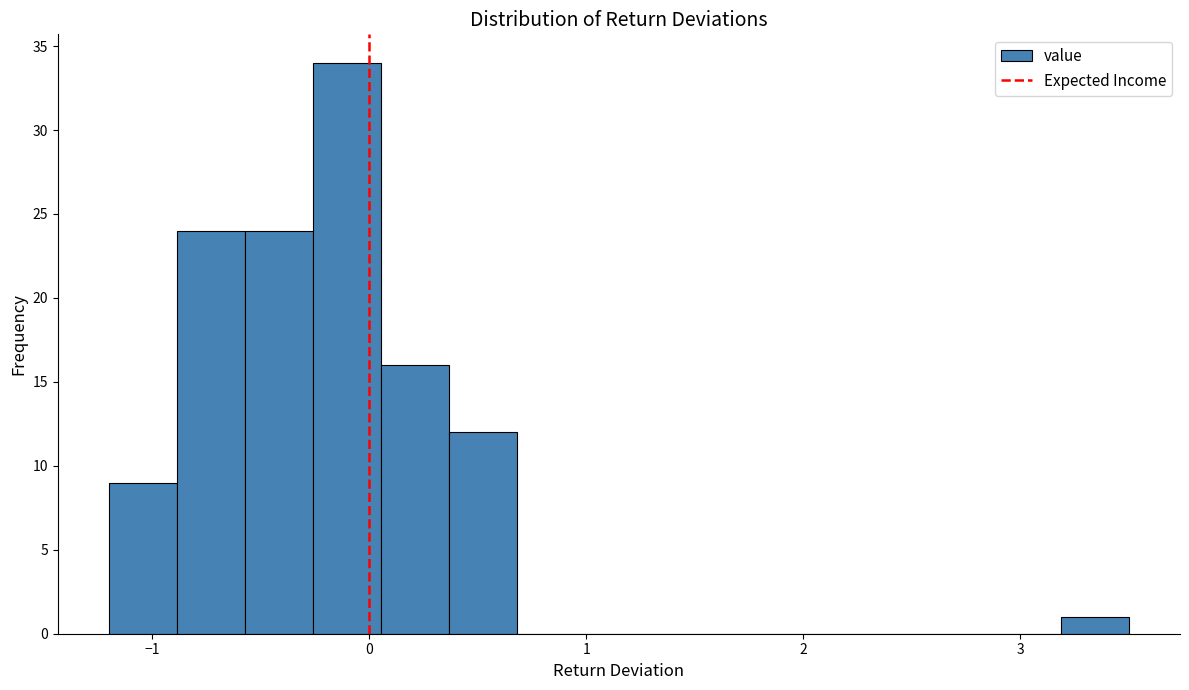

Read against the x-axis, roughly where is the centre of the tallest bar?

-0.1